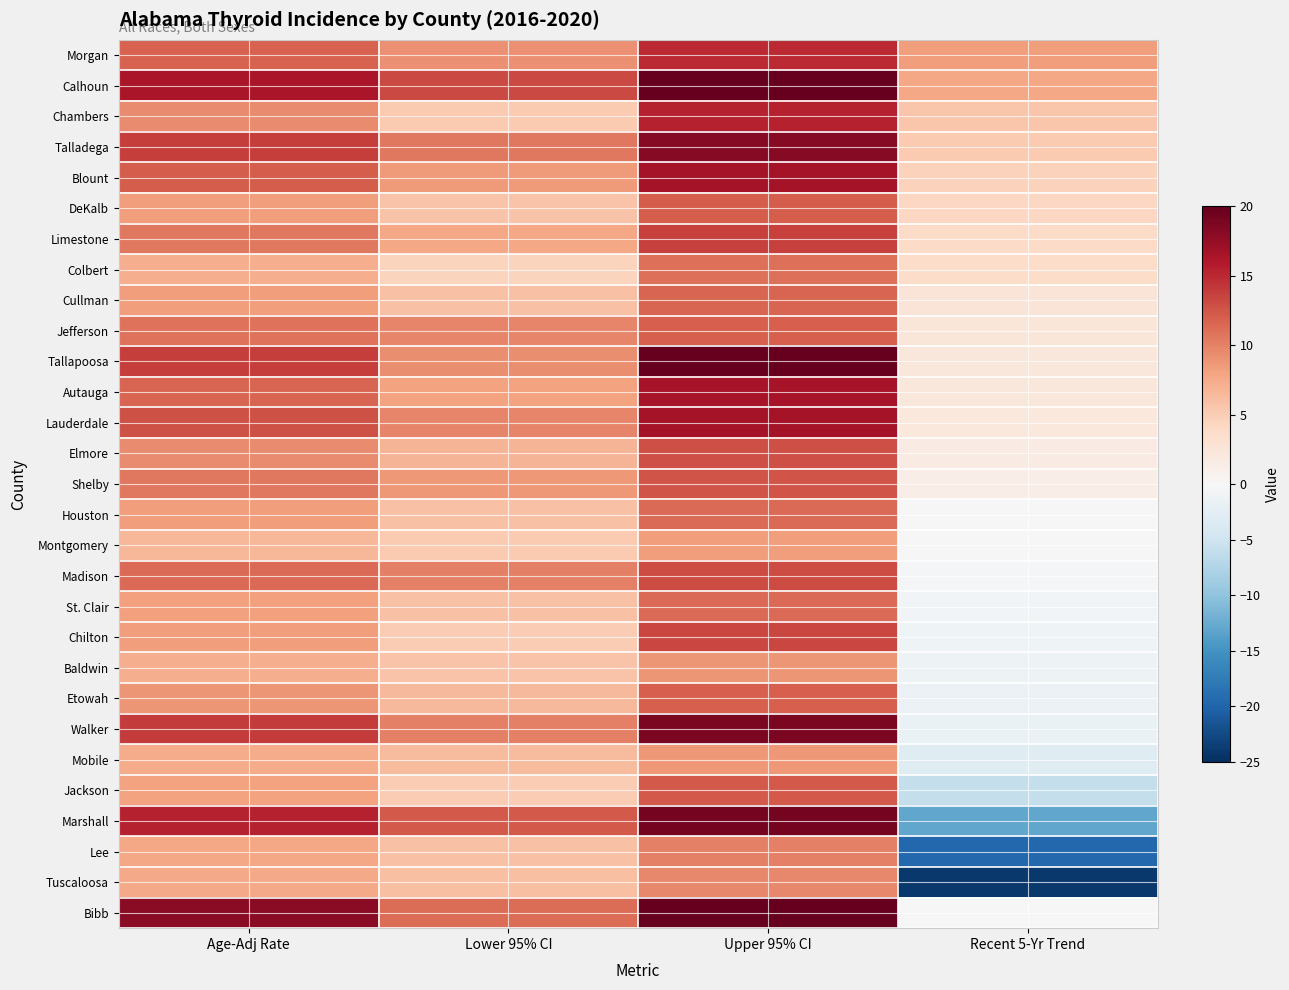

List the series in order of their peak value, lowest first.

Montgomery, Mobile, Baldwin, Tuscaloosa, Lee, Colbert, Houston, St. Clair, Cullman, Etowah, Jefferson, DeKalb, Jackson, Shelby, Elmore, Madison, Chilton, Limestone, Morgan, Chambers, Autauga, Lauderdale, Blount, Talladega, Walker, Marshall, Calhoun, Tallapoosa, Bibb